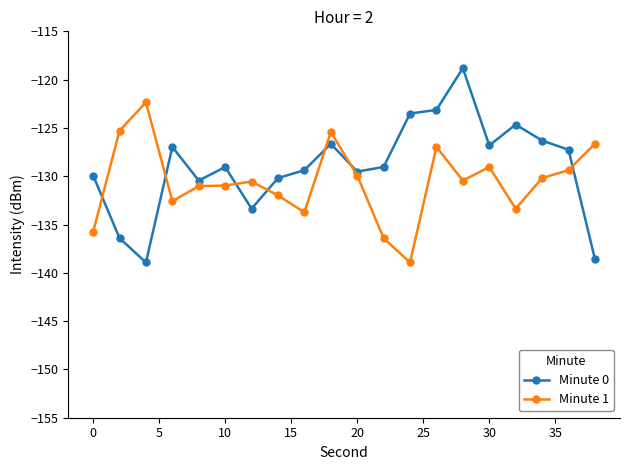

Rank the series by their average value, from highest to lowest.

Minute 0, Minute 1